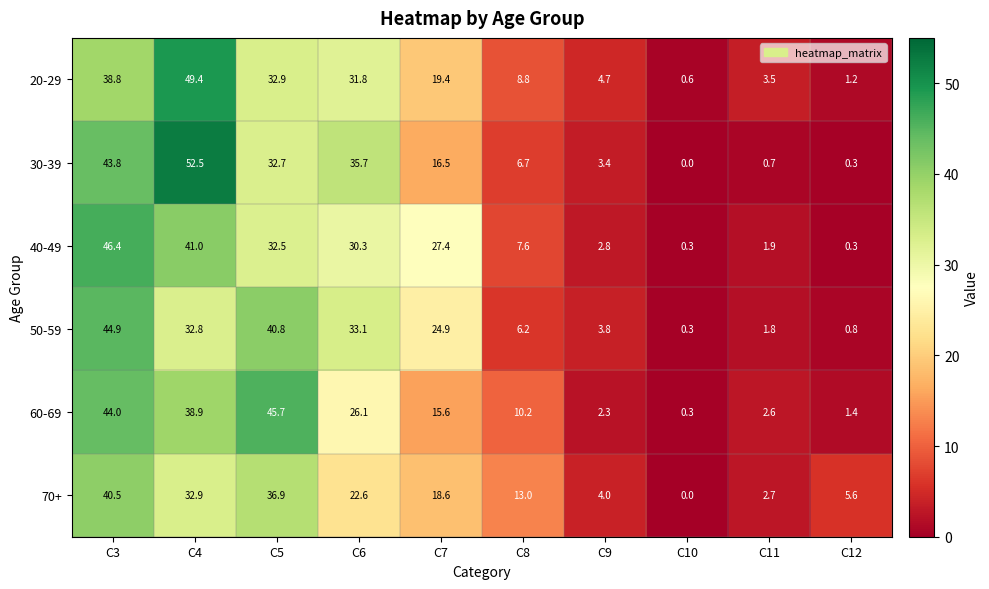

What is the difference between the second highest and minimum values in the 20-29 series?

38.2